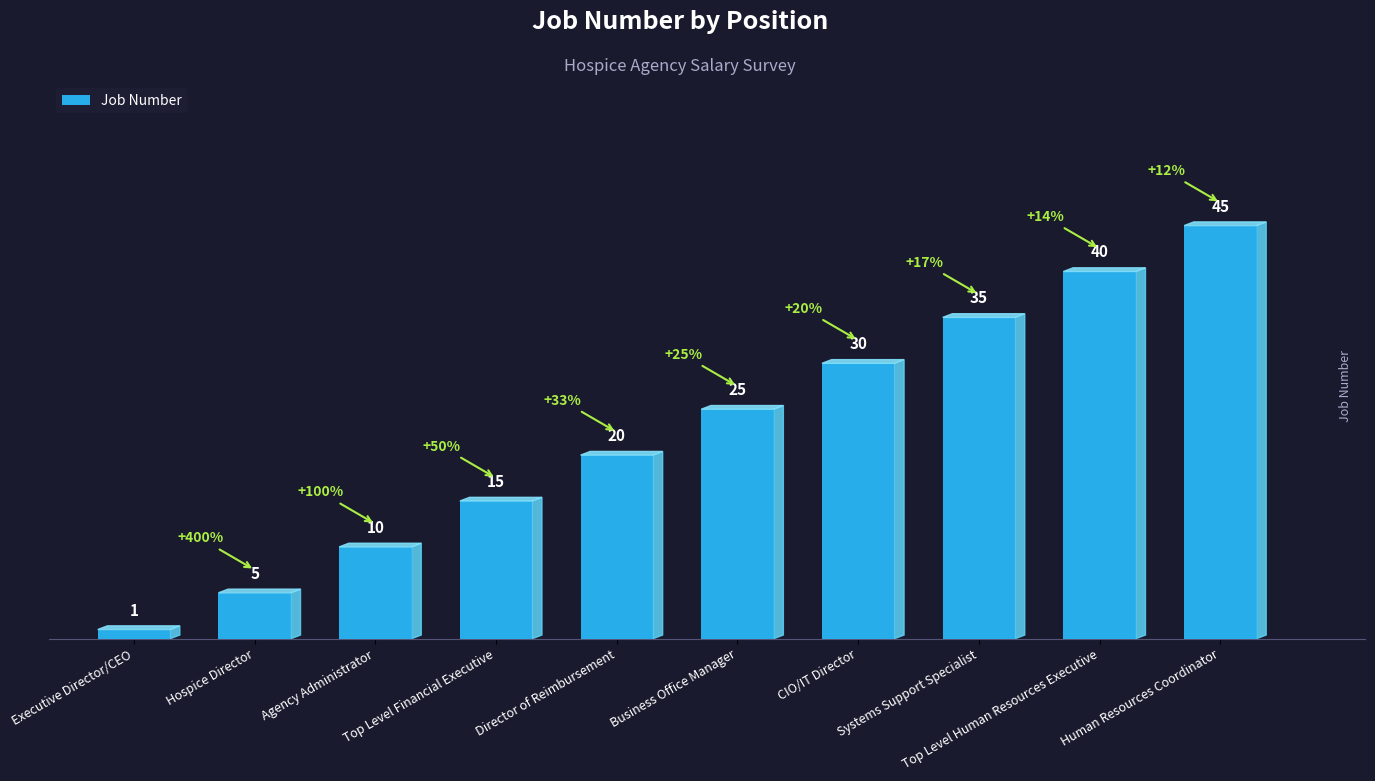

Approximately how many times larger is the value at Top Level Human Resources Executive compared to Hospice Director?

8.0